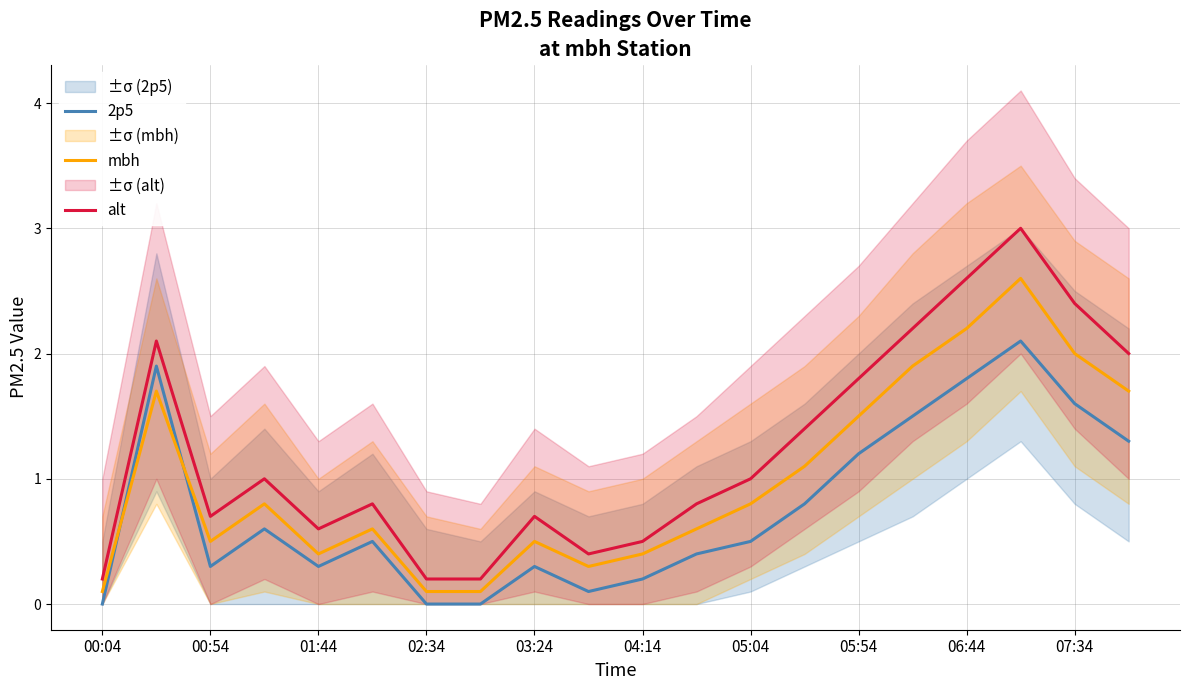

Is it true that alt equals 1.4 at 13?

True